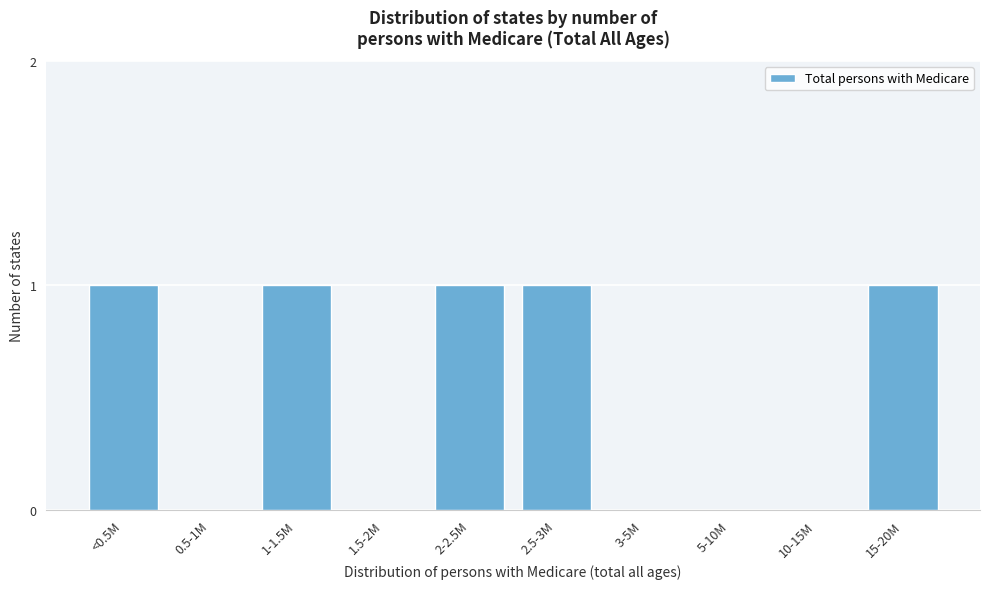

Reading left to right, extract all data points from this chart.

<0.5M=1	0.5-1M=0	1-1.5M=1	1.5-2M=0	2-2.5M=1	2.5-3M=1	3-5M=0	5-10M=0	10-15M=0	15-20M=1